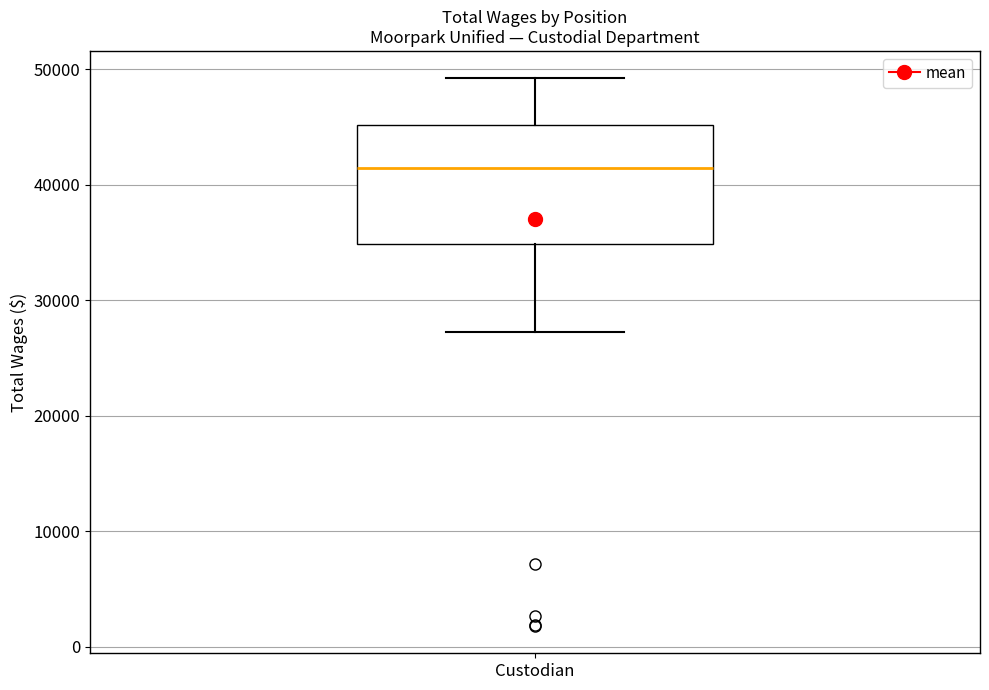

Transcribe this box plot: give where the median line is, the range the box spans, and where the two whiskers end, as read against the y-axis. The values are not printed on the chart, so give them approximately, as read against the axis.

median 41000, box 35000 to 45000, whiskers 27000 to 49000